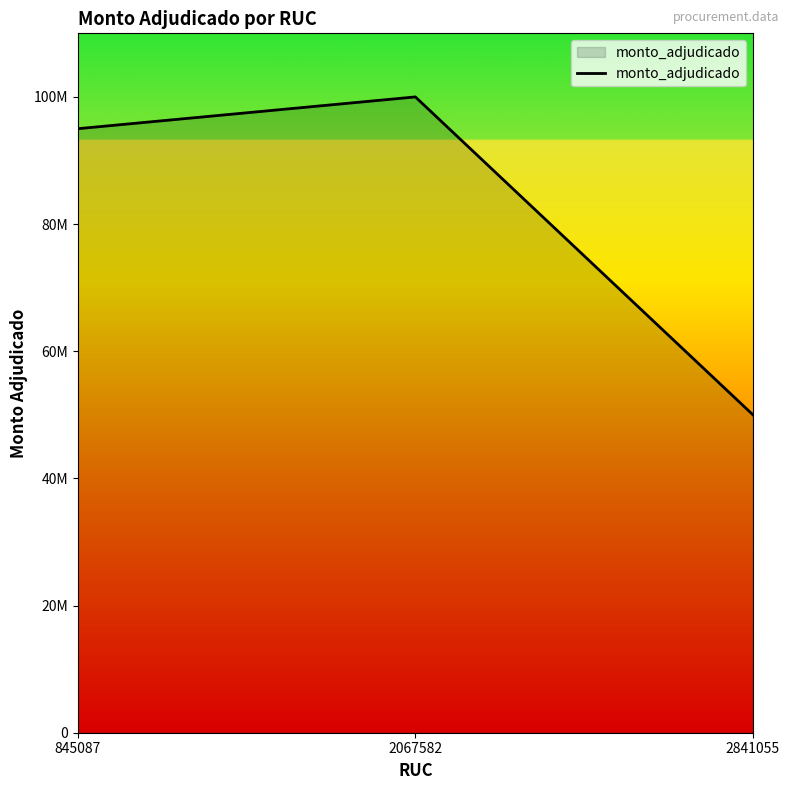

At which label does the data first exceed 95000000?

2067582